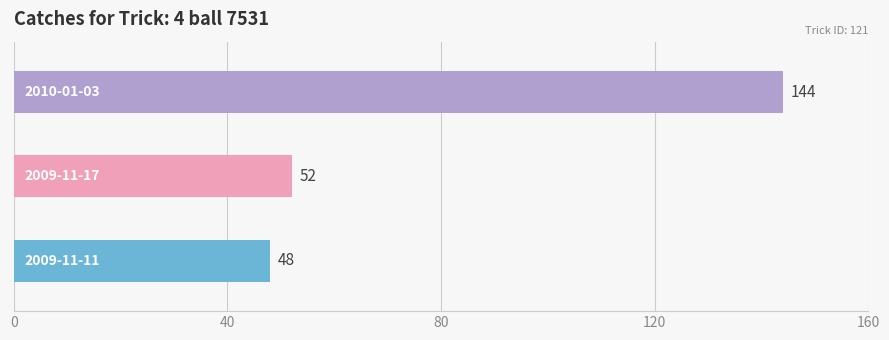

True or false: the data shows 144 at 2010-01-03.

True